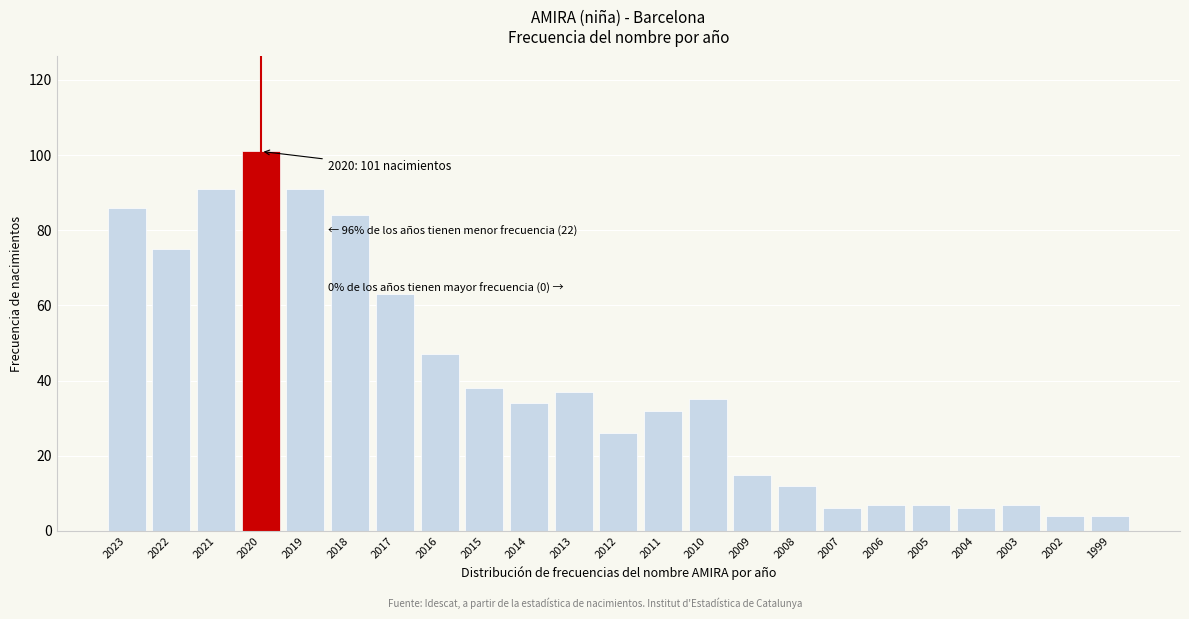

Reading right to left, list all the values displayed in this chart.

4	4	7	6	7	7	6	12	15	35	32	26	37	34	38	47	63	84	91	101	91	75	86